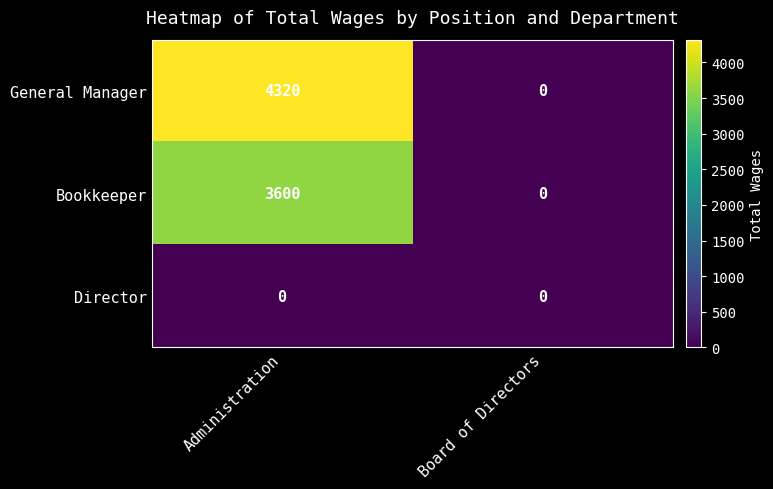

What is the maximum value shown in the chart?

4320